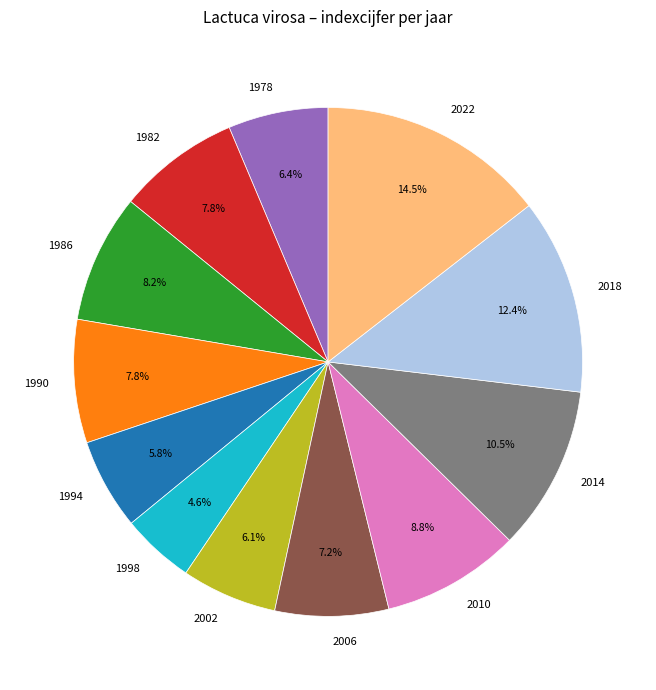

What portion of the pie excludes 1998?

95.4%